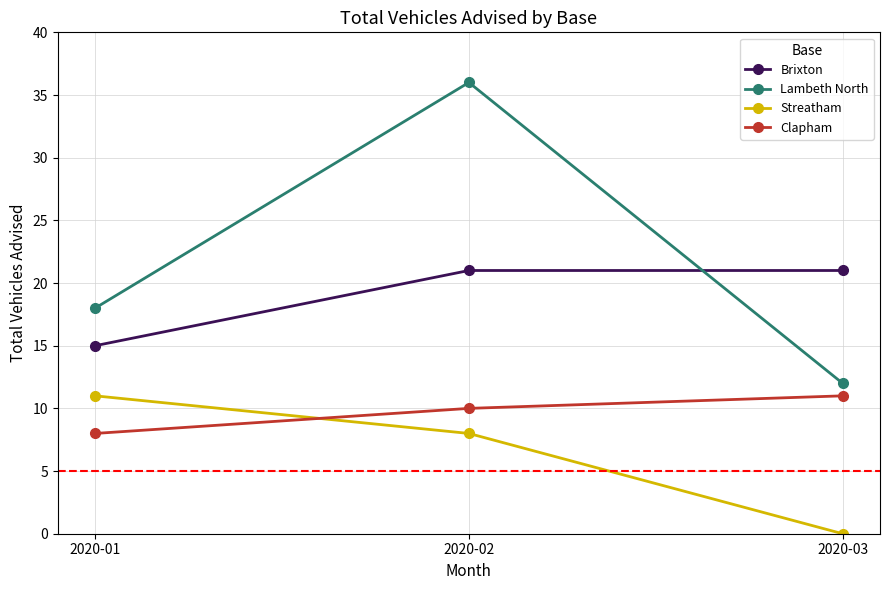

What is the value of the Lambeth North point at the 2nd from the left?

36